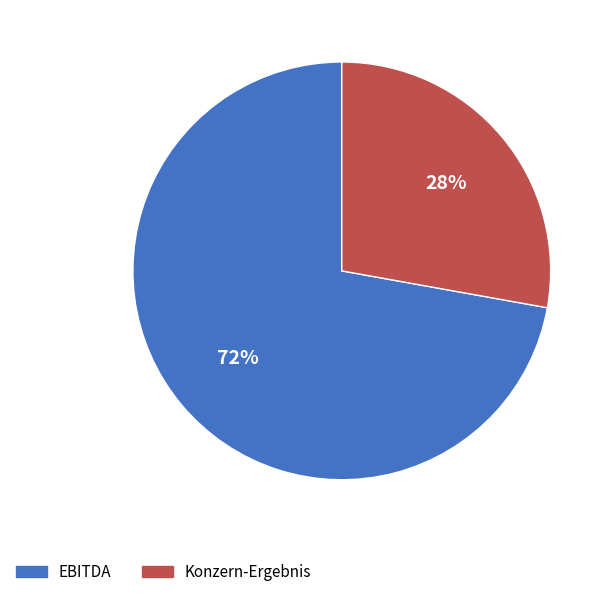

Which has a higher value, Konzern-Ergebnis or EBITDA?

EBITDA